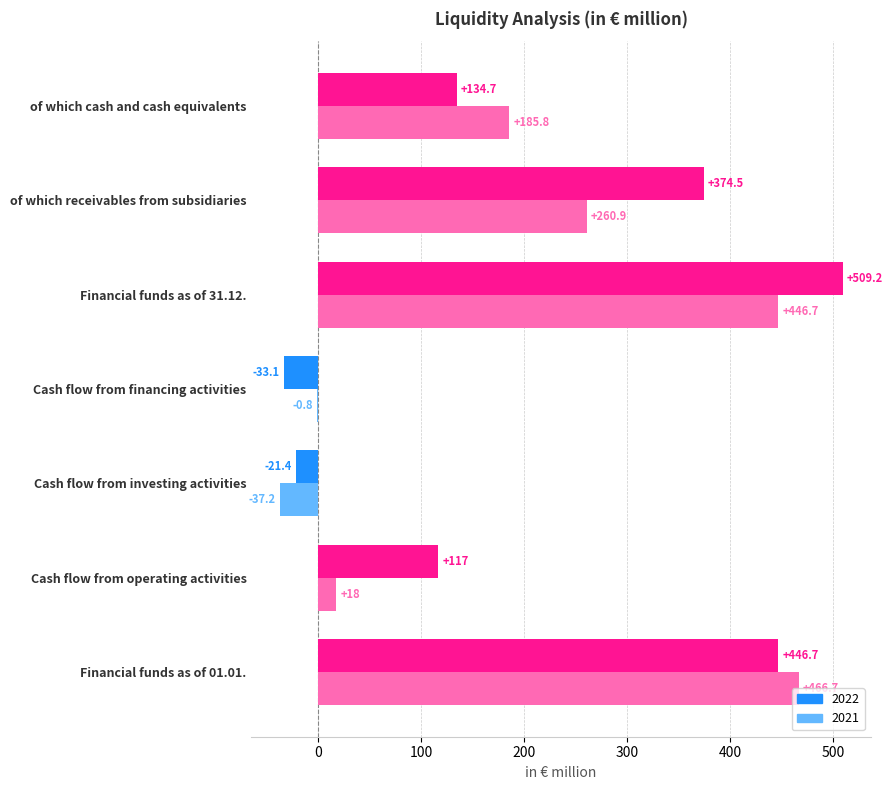

What are all the series names shown in the legend?

2022, 2021